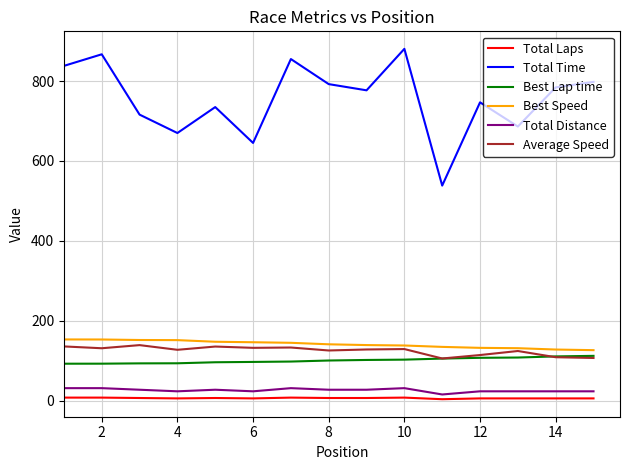

Which series has the largest range (max minus min)?

Total Time